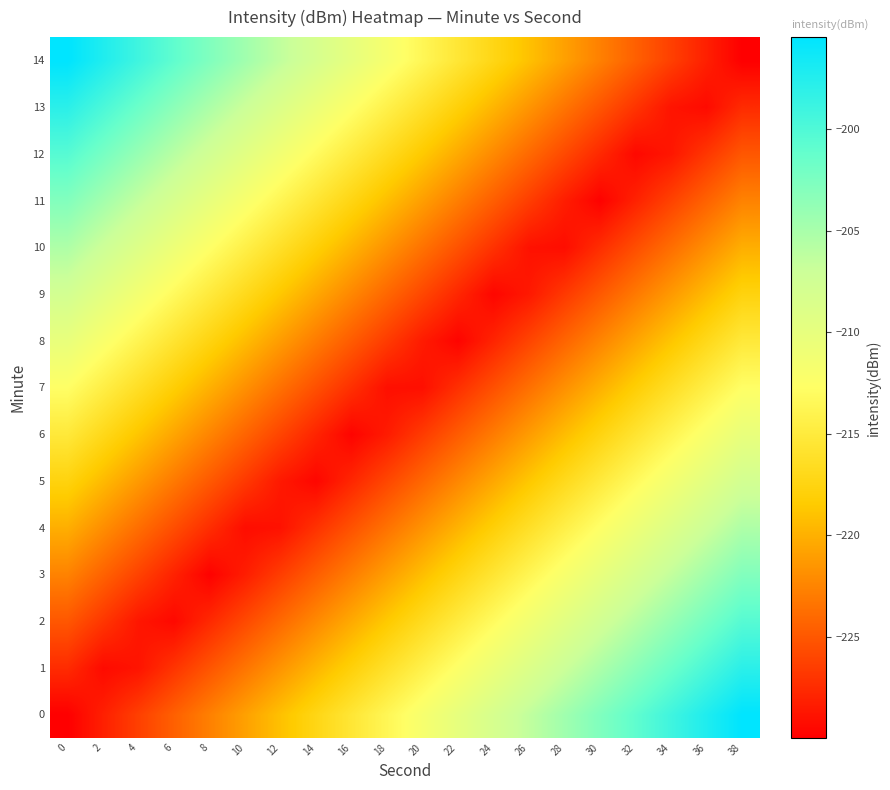

Reading left to right, extract all data points from this chart.

0: 0=-230.0	2=-228.2	4=-226.3	6=-224.5	8=-222.7	10=-220.9	12=-219.1	14=-217.3	16=-215.4	18=-213.6	20=-211.8	22=-210.0	24=-208.2	26=-206.4	28=-204.6	30=-202.7	32=-200.9	34=-199.1	36=-197.3	38=-195.5
1: 0=-227.5	2=-229.3	4=-228.8	6=-227.0	8=-225.2	10=-223.4	12=-221.5	14=-219.7	16=-217.9	18=-216.1	20=-214.3	22=-212.5	24=-210.6	26=-208.8	28=-207.0	30=-205.2	32=-203.4	34=-201.6	36=-199.8	38=-197.9
2: 0=-225.0	2=-226.9	4=-228.7	6=-229.4	8=-227.6	10=-225.8	12=-224.0	14=-222.2	16=-220.4	18=-218.6	20=-216.7	22=-214.9	24=-213.1	26=-211.3	28=-209.5	30=-207.7	32=-205.8	34=-204.0	36=-202.2	38=-200.4
3: 0=-222.6	2=-224.4	4=-226.2	6=-228.0	8=-229.8	10=-228.3	12=-226.5	14=-224.7	16=-222.8	18=-221.0	20=-219.2	22=-217.4	24=-215.6	26=-213.8	28=-211.9	30=-210.1	32=-208.3	34=-206.5	36=-204.7	38=-202.9
4: 0=-220.1	2=-221.9	4=-223.7	6=-225.6	8=-227.4	10=-229.2	12=-228.9	14=-227.1	16=-225.3	18=-223.5	20=-221.7	22=-219.9	24=-218.0	26=-216.2	28=-214.4	30=-212.6	32=-210.8	34=-209.0	36=-207.1	38=-205.3
5: 0=-217.6	2=-219.5	4=-221.3	6=-223.1	8=-224.9	10=-226.7	12=-228.5	14=-229.6	16=-227.8	18=-225.9	20=-224.1	22=-222.3	24=-220.5	26=-218.7	28=-216.9	30=-215.1	32=-213.2	34=-211.4	36=-209.6	38=-207.8
6: 0=-215.2	2=-217.0	4=-218.8	6=-220.6	8=-222.4	10=-224.3	12=-226.1	14=-227.9	16=-229.7	18=-228.4	20=-226.6	22=-224.8	24=-223.0	26=-221.2	28=-219.3	30=-217.5	32=-215.7	34=-213.9	36=-212.1	38=-210.3
7: 0=-212.7	2=-214.5	4=-216.4	6=-218.2	8=-220.0	10=-221.8	12=-223.6	14=-225.4	16=-227.2	18=-229.1	20=-229.1	22=-227.2	24=-225.4	26=-223.6	28=-221.8	30=-220.0	32=-218.2	34=-216.4	36=-214.5	38=-212.7
8: 0=-210.3	2=-212.1	4=-213.9	6=-215.7	8=-217.5	10=-219.3	12=-221.2	14=-223.0	16=-224.8	18=-226.6	20=-228.4	22=-229.7	24=-227.9	26=-226.1	28=-224.3	30=-222.4	32=-220.6	34=-218.8	36=-217.0	38=-215.2
9: 0=-207.8	2=-209.6	4=-211.4	6=-213.2	8=-215.1	10=-216.9	12=-218.7	14=-220.5	16=-222.3	18=-224.1	20=-225.9	22=-227.8	24=-229.6	26=-228.5	28=-226.7	30=-224.9	32=-223.1	34=-221.3	36=-219.5	38=-217.6
10: 0=-205.3	2=-207.1	4=-209.0	6=-210.8	8=-212.6	10=-214.4	12=-216.2	14=-218.0	16=-219.9	18=-221.7	20=-223.5	22=-225.3	24=-227.1	26=-228.9	28=-229.2	30=-227.4	32=-225.6	34=-223.7	36=-221.9	38=-220.1
11: 0=-202.9	2=-204.7	4=-206.5	6=-208.3	8=-210.1	10=-211.9	12=-213.8	14=-215.6	16=-217.4	18=-219.2	20=-221.0	22=-222.8	24=-224.7	26=-226.5	28=-228.3	30=-229.8	32=-228.0	34=-226.2	36=-224.4	38=-222.6
12: 0=-200.4	2=-202.2	4=-204.0	6=-205.8	8=-207.7	10=-209.5	12=-211.3	14=-213.1	16=-214.9	18=-216.7	20=-218.6	22=-220.4	24=-222.2	26=-224.0	28=-225.8	30=-227.6	32=-229.4	34=-228.7	36=-226.9	38=-225.0
13: 0=-197.9	2=-199.8	4=-201.6	6=-203.4	8=-205.2	10=-207.0	12=-208.8	14=-210.6	16=-212.5	18=-214.3	20=-216.1	22=-217.9	24=-219.7	26=-221.5	28=-223.4	30=-225.2	32=-227.0	34=-228.8	36=-229.3	38=-227.5
14: 0=-195.5	2=-197.3	4=-199.1	6=-200.9	8=-202.7	10=-204.6	12=-206.4	14=-208.2	16=-210.0	18=-211.8	20=-213.6	22=-215.4	24=-217.3	26=-219.1	28=-220.9	30=-222.7	32=-224.5	34=-226.3	36=-228.2	38=-230.0